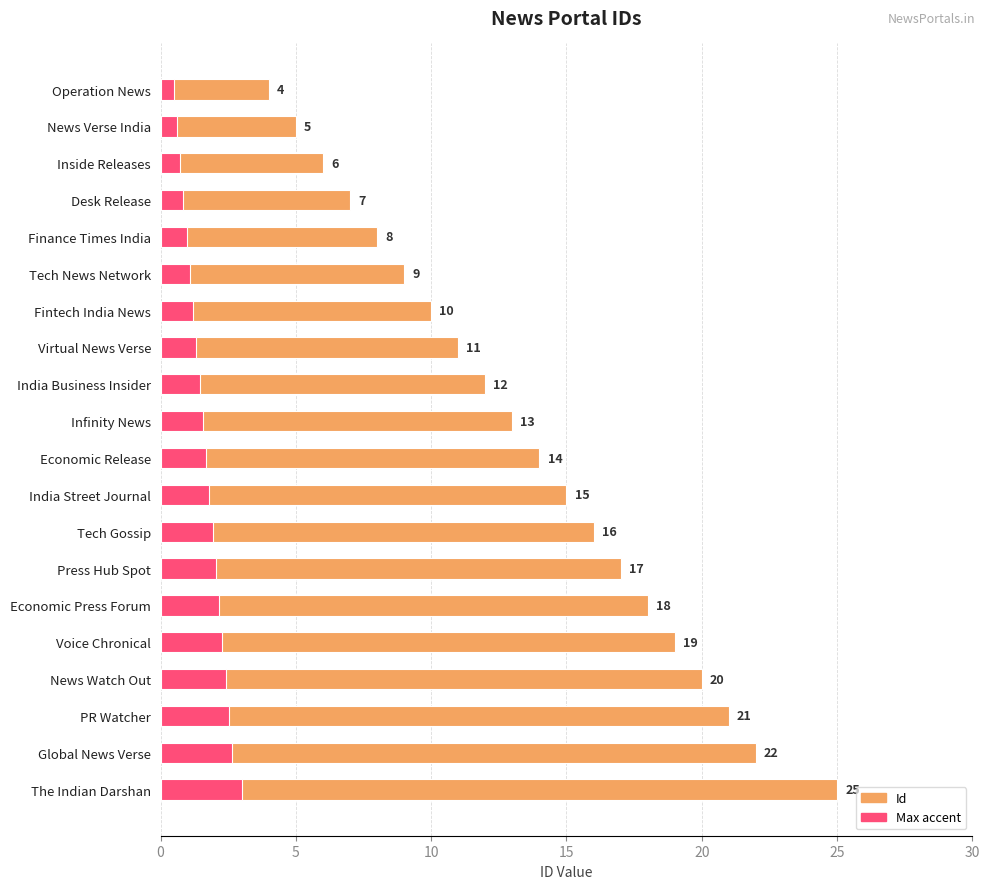

What is the average value?

14